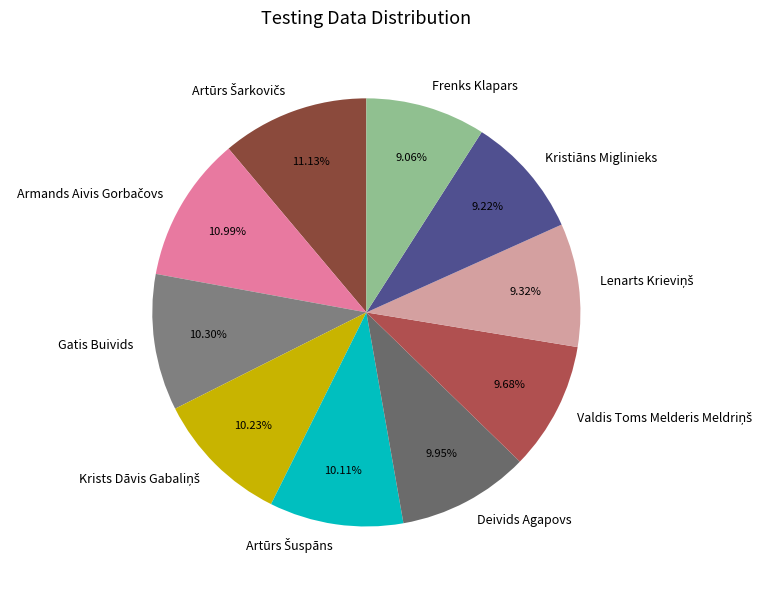

What is the ratio of the value at Gatis Buivids to the value at Deivids Agapovs?

1.0